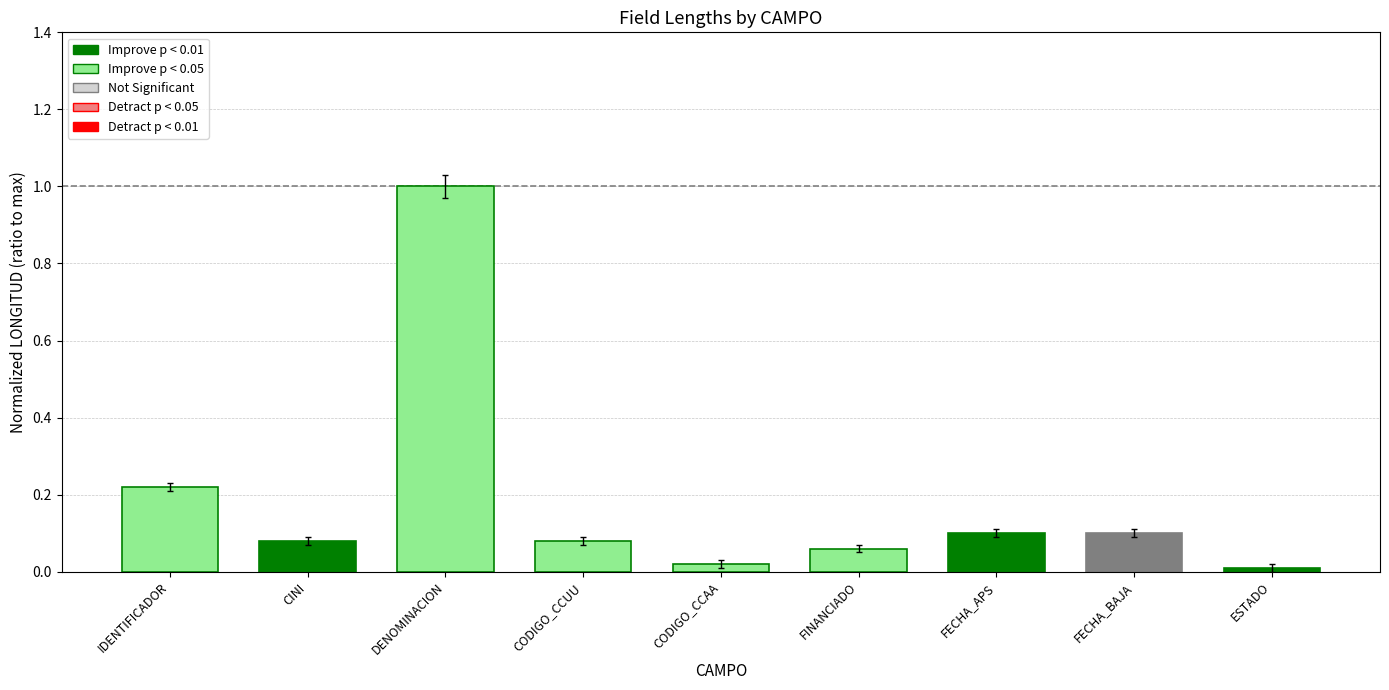

The value at FINANCIADO is 0.1. True or false?

True